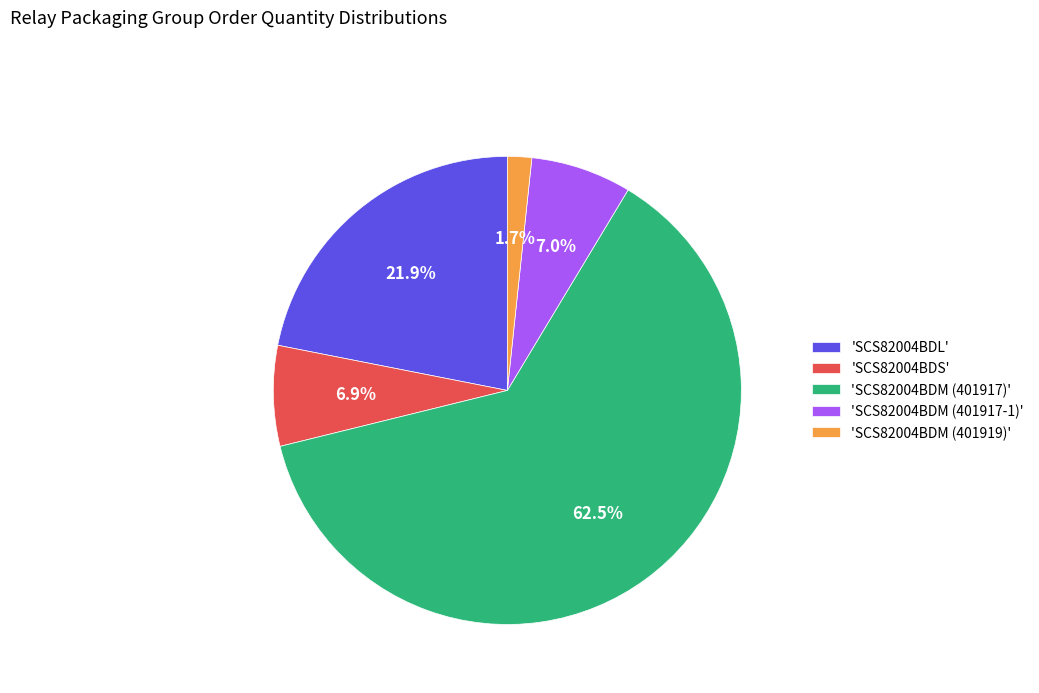

How much of the chart is everything except 'SCS82004BDM (401917-1)'?

93.0%